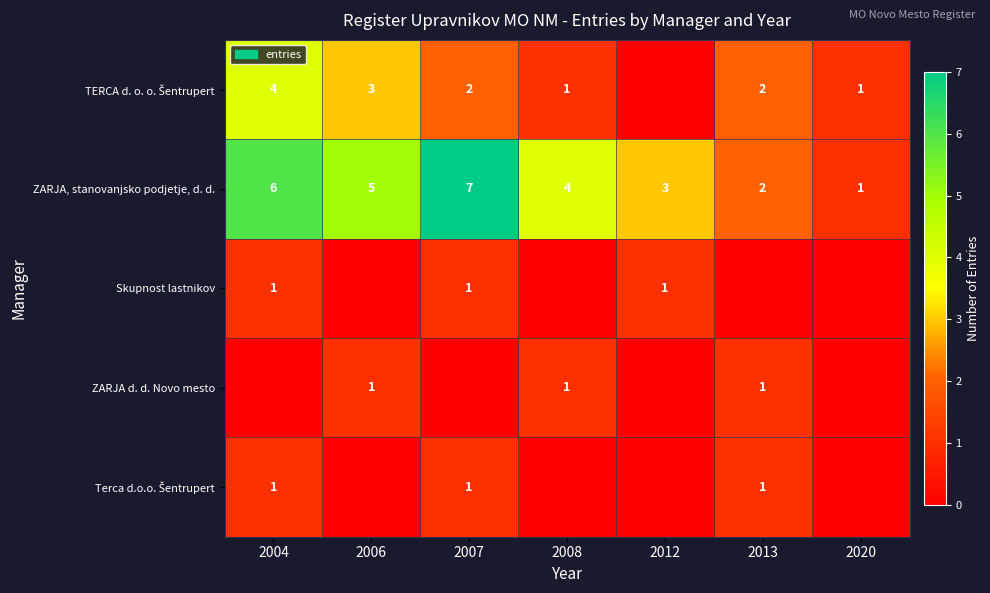

The Skupnost lastnikov series shows 2 at 2004. True or false?

False